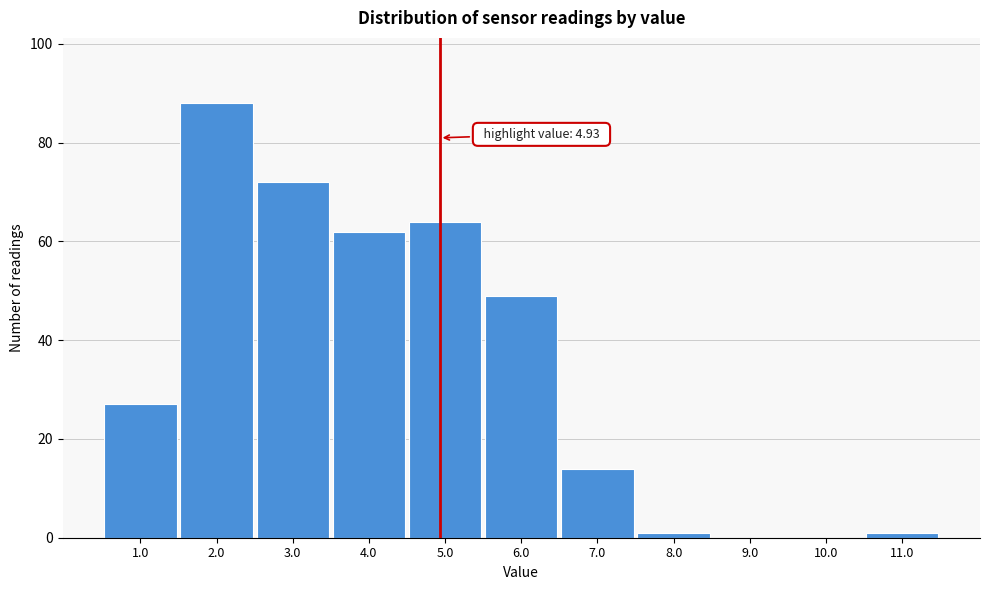

Which range on the x-axis has the tallest bar?

1.5 to 2.5